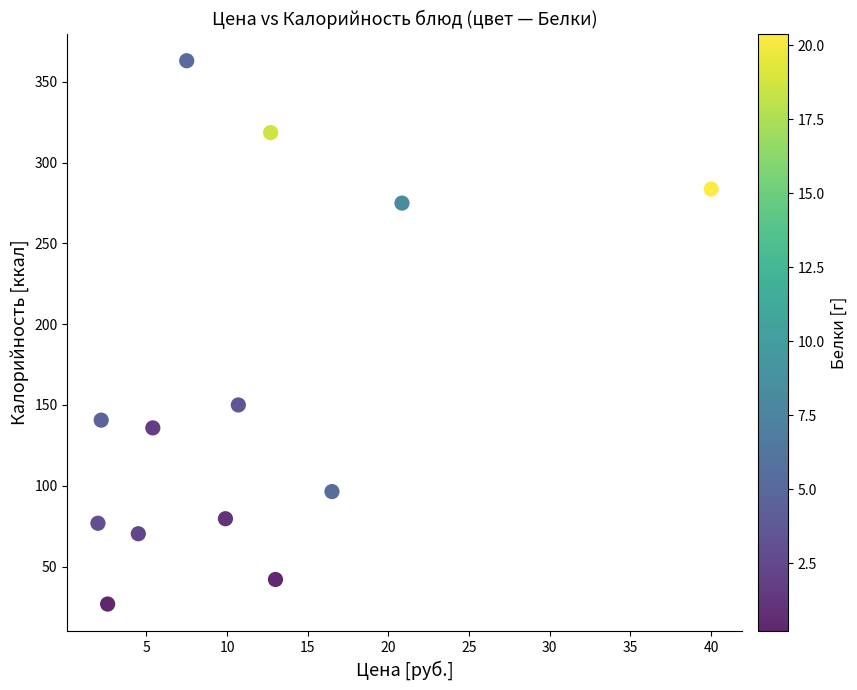

What is the range of Y values (max minus min)?

336.2